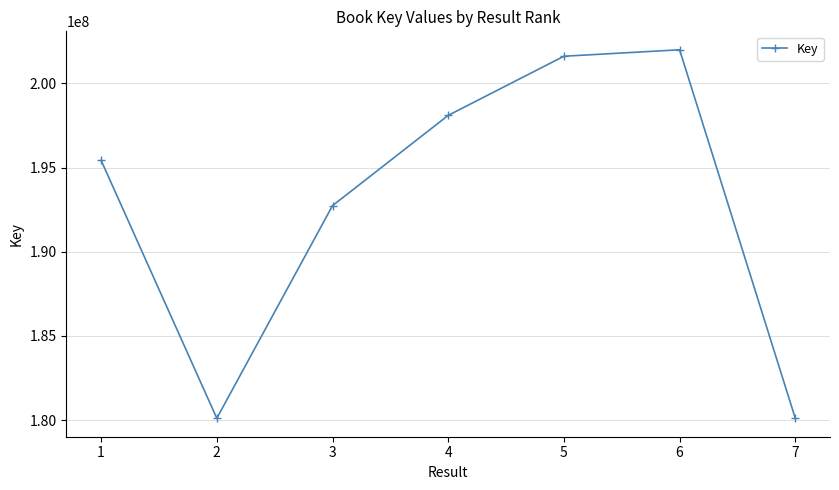

What is the maximum value shown in the chart?

201993061